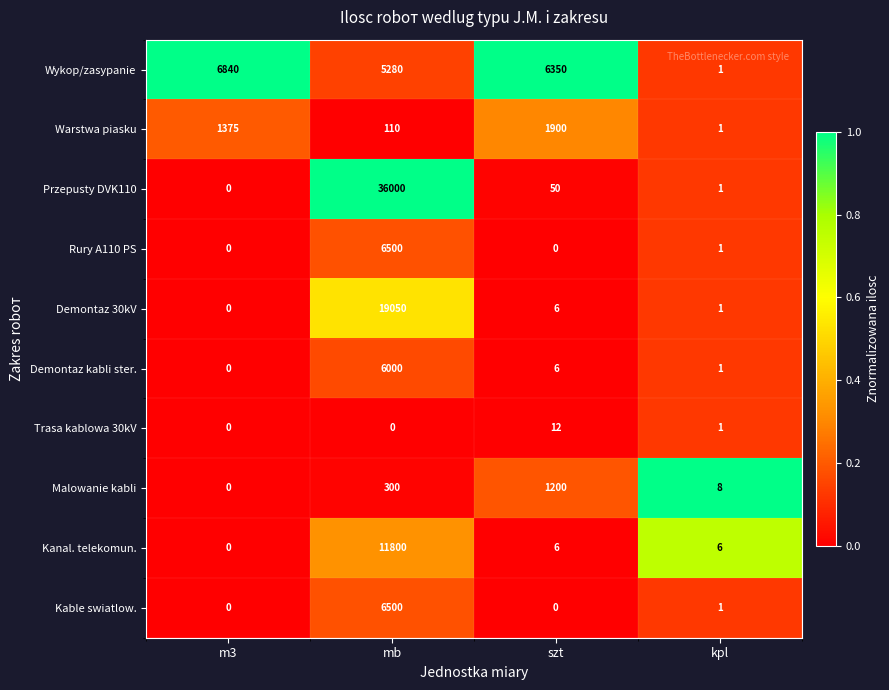

At which label does Malowanie kabli reach its peak?

szt